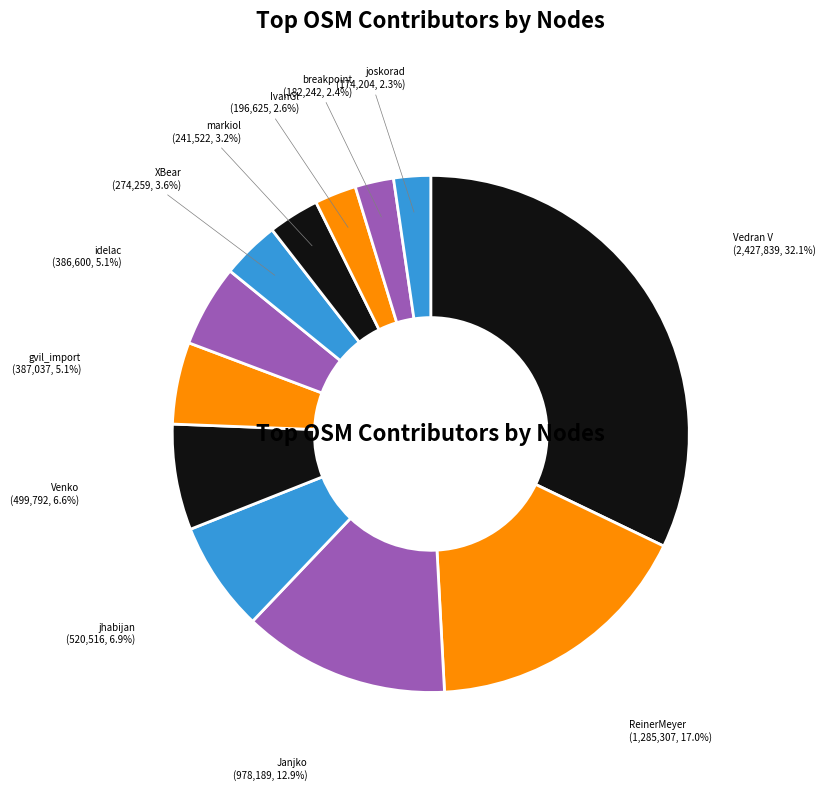

Which slice is the largest?

Vedran V